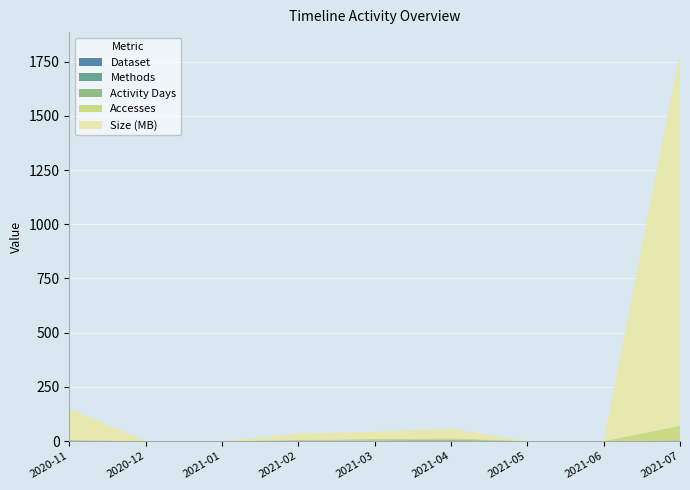

Reading left to right, list all the values displayed in this chart.

Dataset: 2020-11=1.0	2020-12=0.0	2021-01=0.0	2021-02=1.0	2021-03=1.0	2021-04=1.0	2021-05=0.0	2021-06=0.0	2021-07=1.0
Methods: 2020-11=1.0	2020-12=0.0	2021-01=0.0	2021-02=1.0	2021-03=1.0	2021-04=2.0	2021-05=0.0	2021-06=0.0	2021-07=1.0
Activity Days: 2020-11=1.0	2020-12=0.0	2021-01=0.0	2021-02=1.0	2021-03=1.0	2021-04=4.0	2021-05=0.0	2021-06=0.0	2021-07=1.0
Accesses: 2020-11=2.0	2020-12=0.0	2021-01=0.0	2021-02=2.0	2021-03=7.0	2021-04=6.0	2021-05=0.0	2021-06=0.0	2021-07=68.0
Size (MB): 2020-11=144.7	2020-12=0.0	2021-01=0.0	2021-02=30.5	2021-03=33.4	2021-04=44.1	2021-05=0.0	2021-06=0.0	2021-07=1725.0